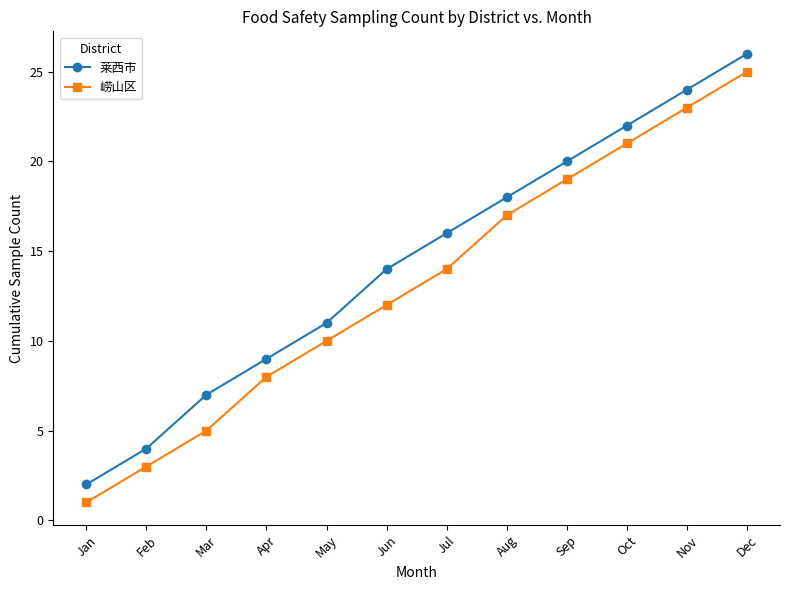

At which category is the sum across all series the highest?

Dec